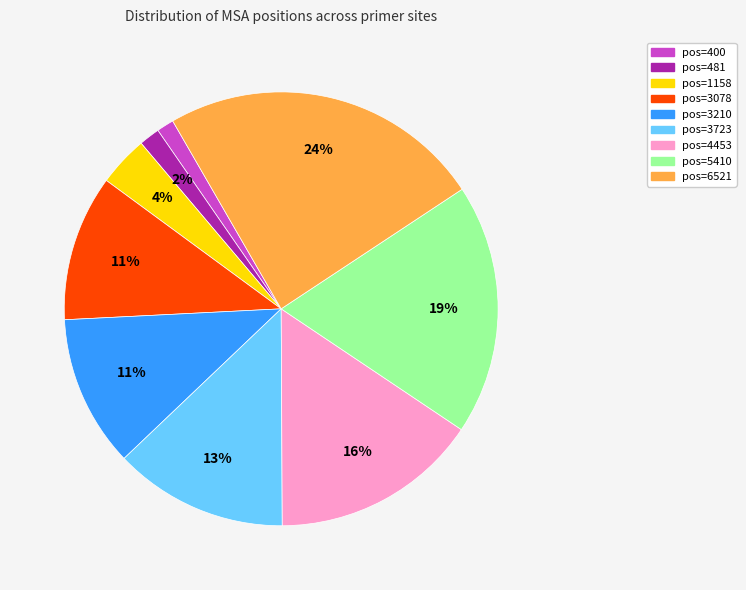

Is the sum of pos=3723 and pos=400 greater than half?

No